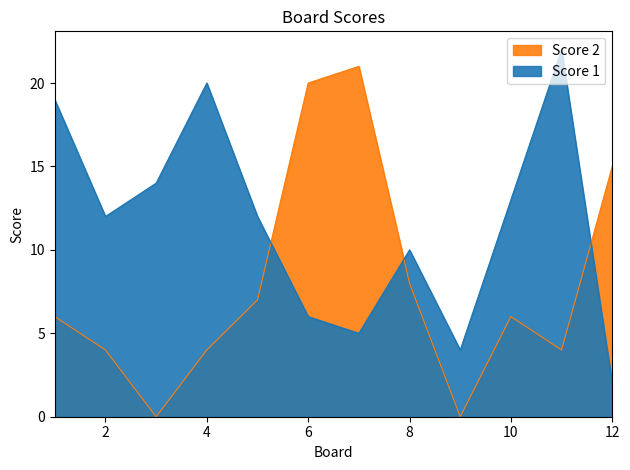

What is the maximum value shown in the chart?

22